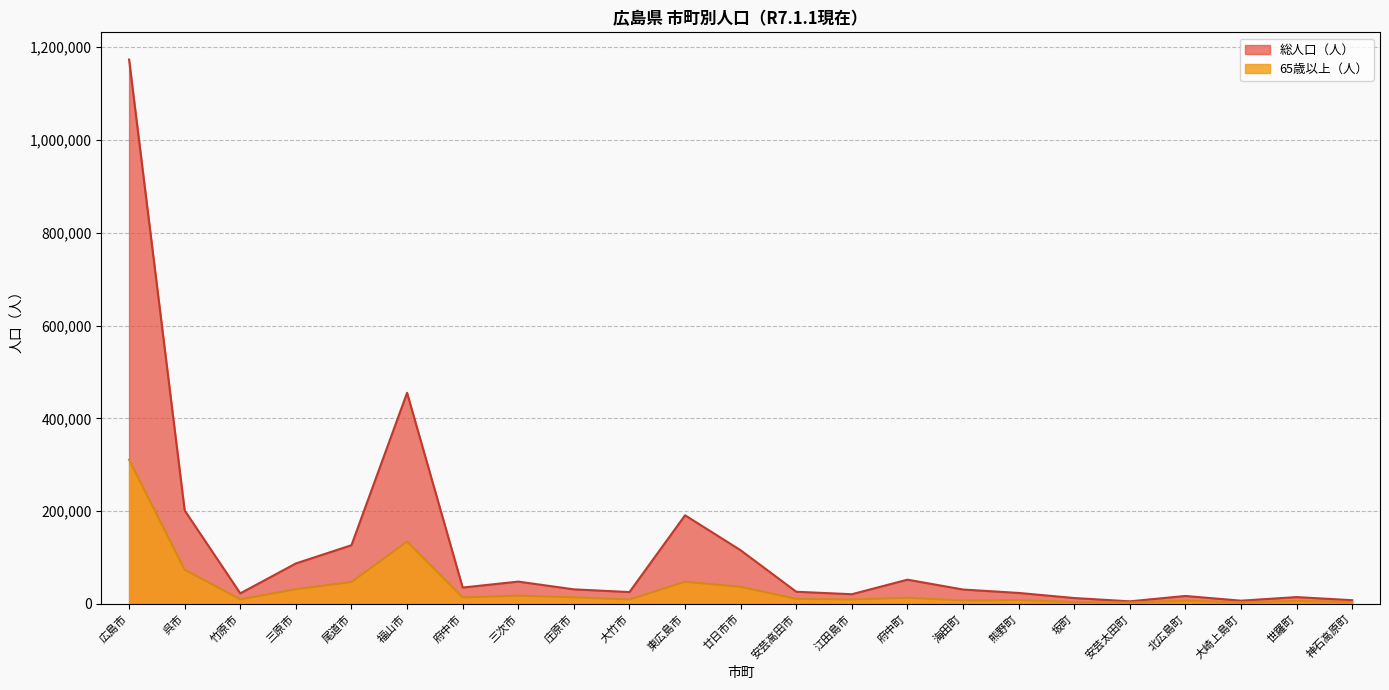

What is the label of the 8th point from the left?

三次市